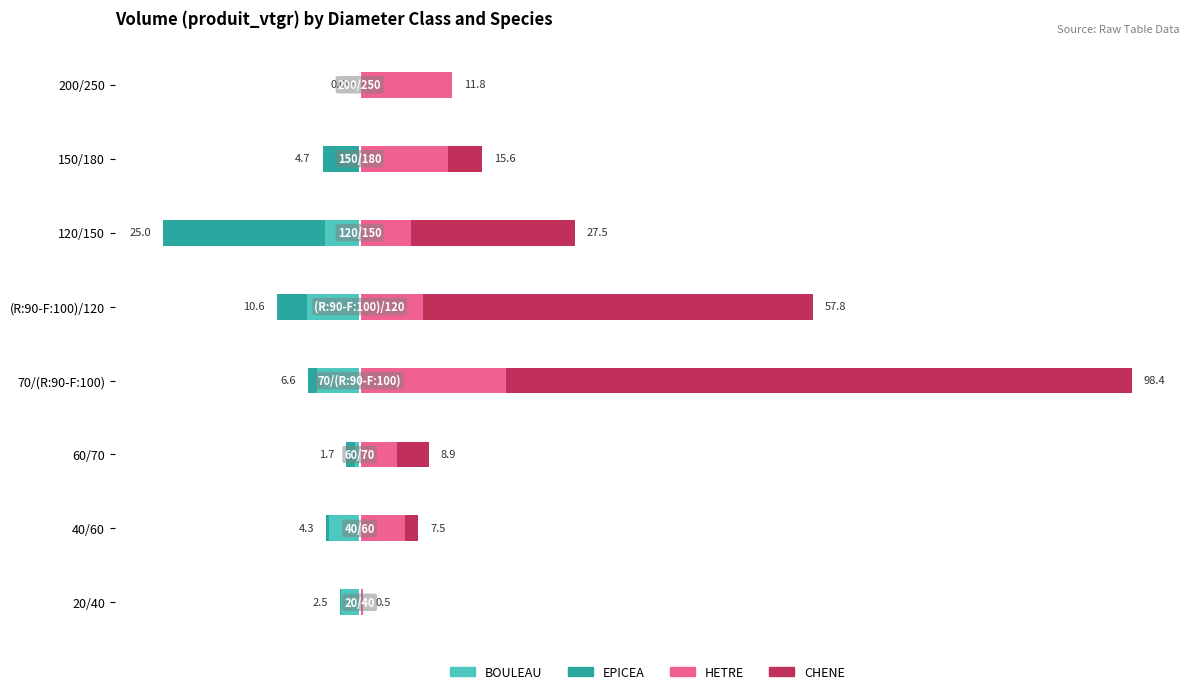

Is it true that CHENE equals -27.0 at 200/250?

False